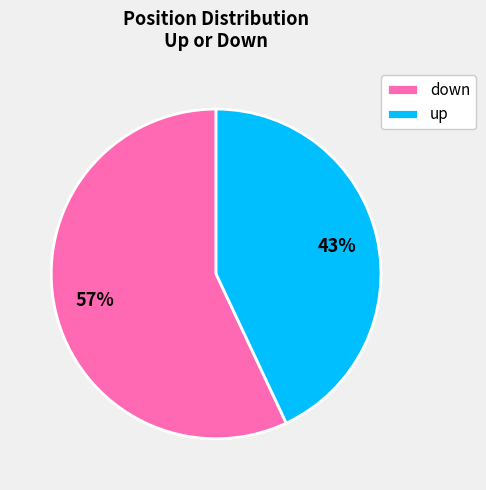

What percentage is the up slice, to the nearest percent?

43%